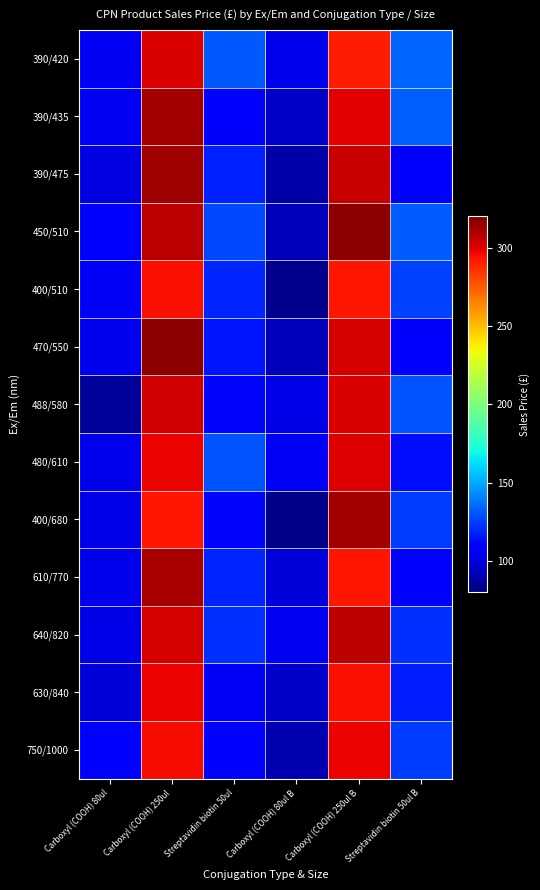

How many series are shown in this chart?

13